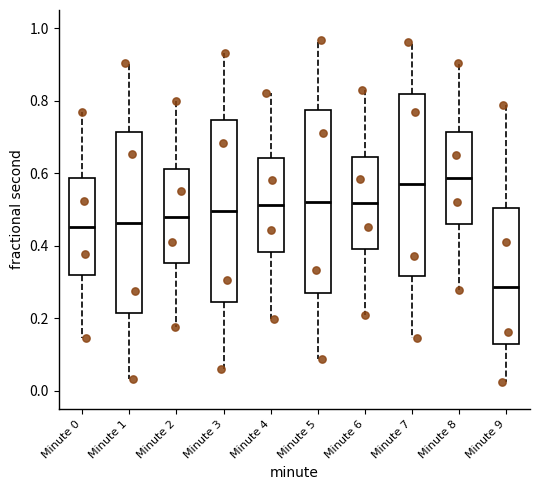

Where does the median line of the box for Minute 3 sit on the y-axis? The values are not printed on the chart, so give them approximately, as read against the axis.

0.50